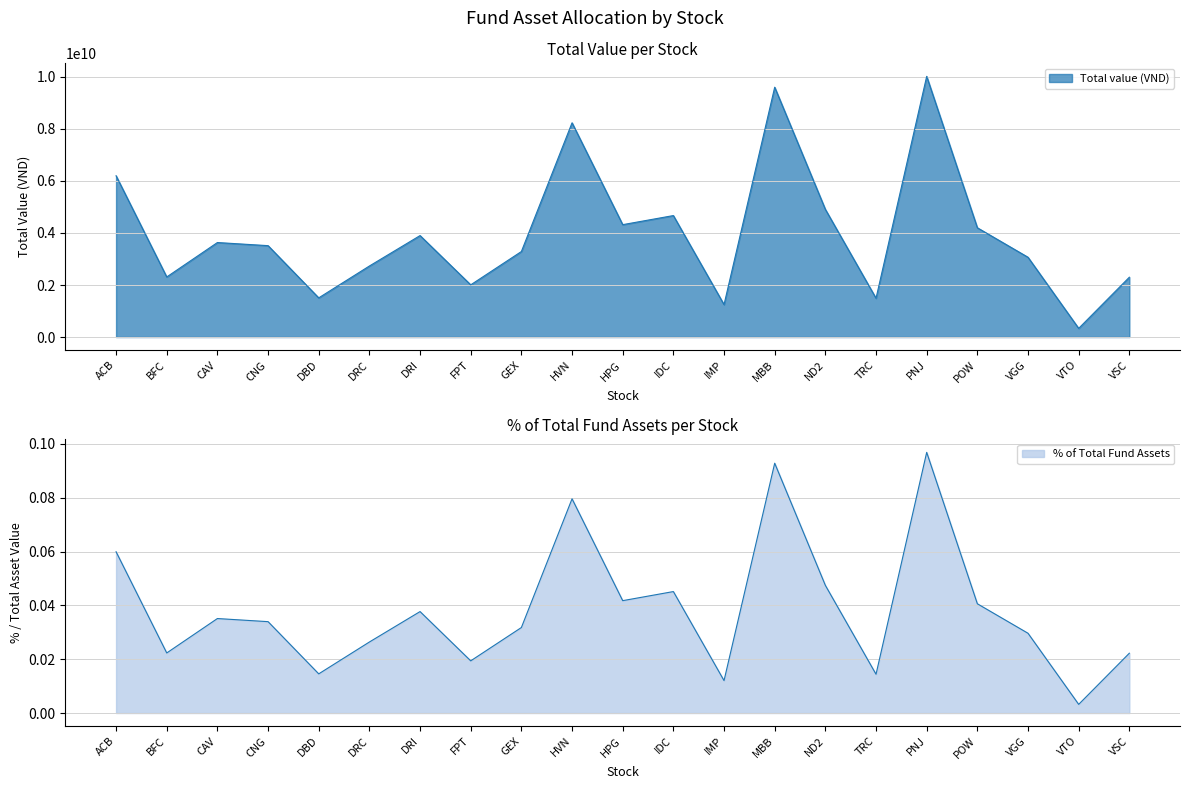

True or false: Percentage (%) and Total value (Billion VND) intersect in this chart.

False